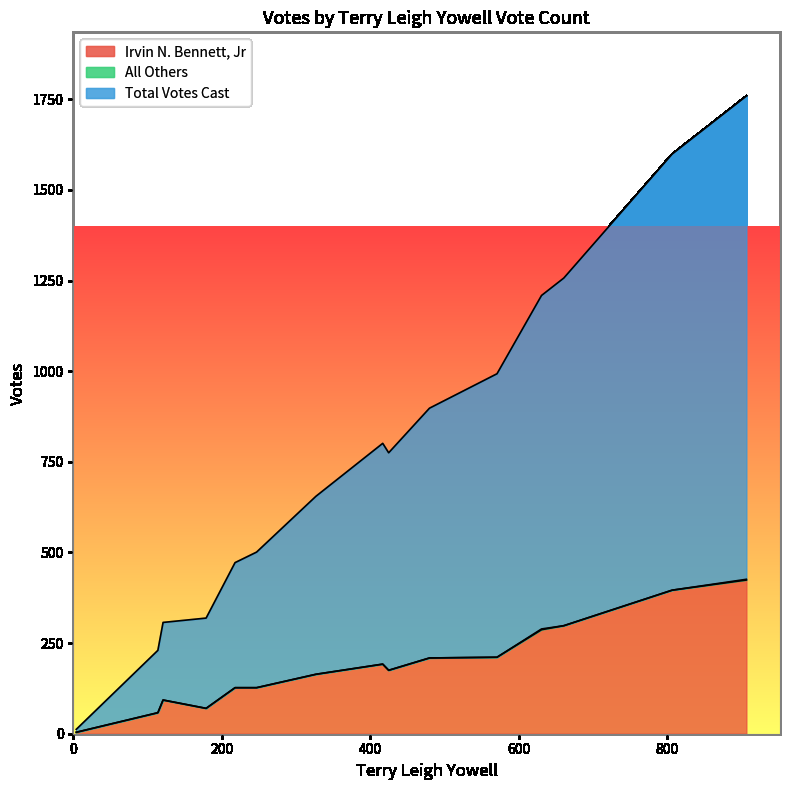

What is the minimum value for Irvin N. Bennett, Jr?

4